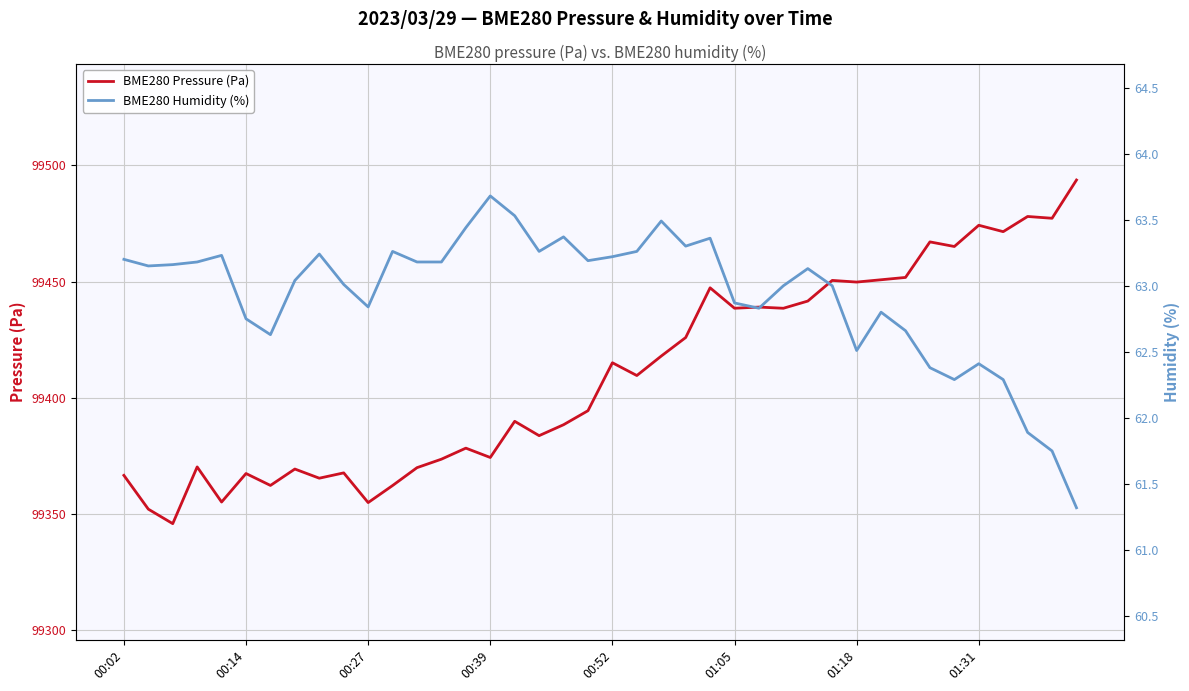

Reading left to right, list all the values displayed in this chart.

BME280 Pressure (Pa): 99366.7	99352.1	99345.9	99370.3	99355.2	99367.5	99362.3	99369.4	99365.4	99367.7	99355.0	99362.3	99370.0	99373.6	99378.4	99374.4	99389.9	99383.8	99388.4	99394.5	99415.1	99409.6	99418.0	99425.9	99447.3	99438.6	99439.1	99438.5	99441.6	99450.5	99449.8	99450.8	99451.8	99467.1	99465.1	99474.2	99471.5	99478.0	99477.2	99493.7
BME280 Humidity (%): 63.2	63.1	63.2	63.2	63.2	62.8	62.6	63.0	63.2	63.0	62.8	63.3	63.2	63.2	63.4	63.7	63.5	63.3	63.4	63.2	63.2	63.3	63.5	63.3	63.4	62.9	62.8	63.0	63.1	63.0	62.5	62.8	62.7	62.4	62.3	62.4	62.3	61.9	61.8	61.3